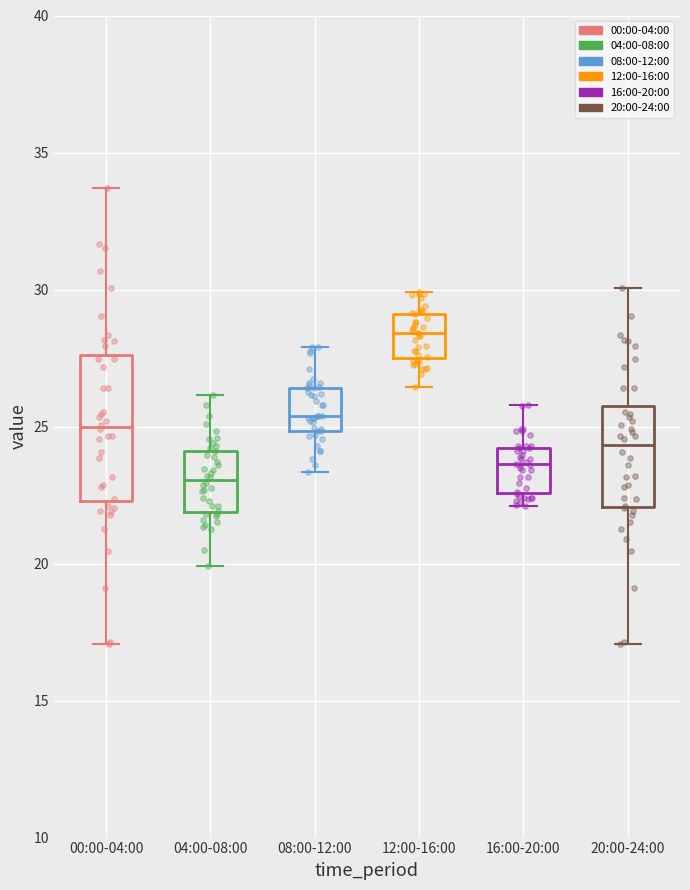

Which box is the tallest, from its lower edge to its upper edge?

00:00-04:00